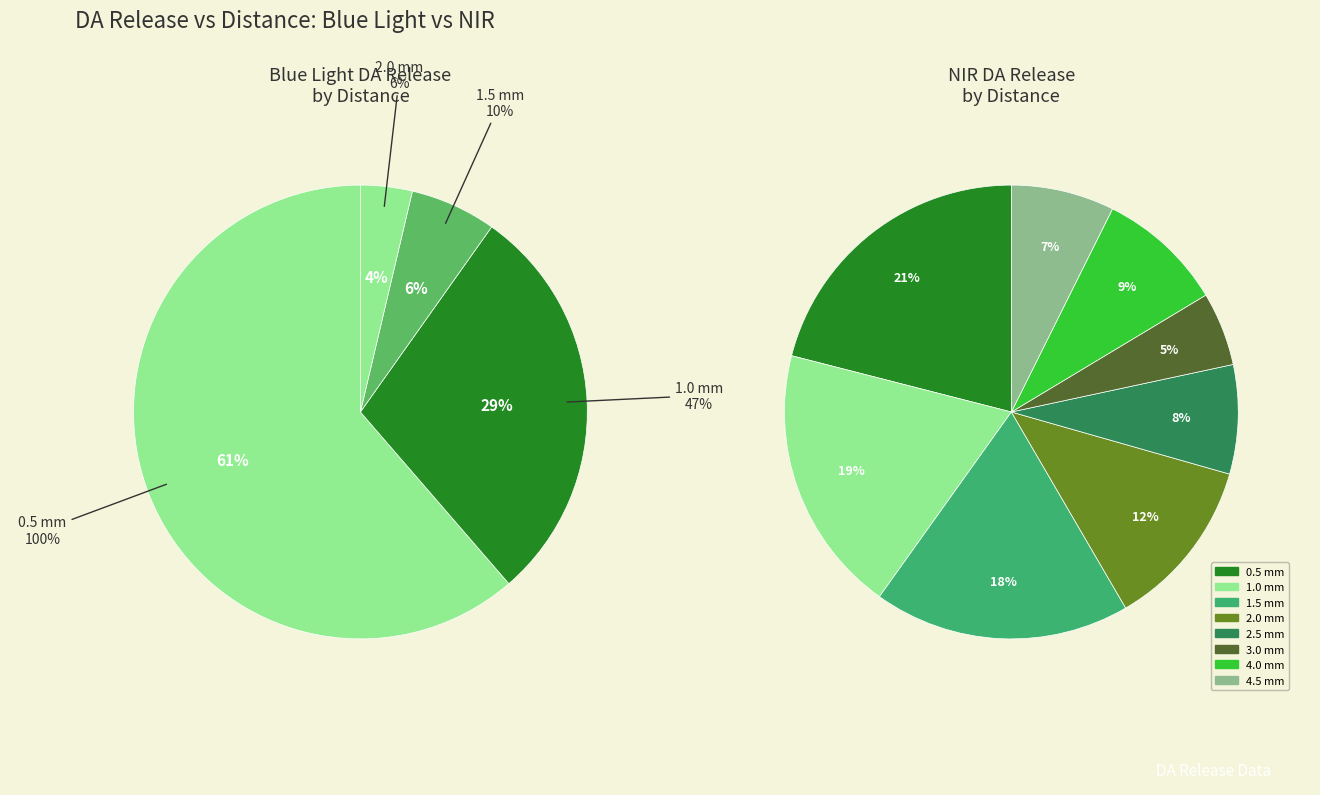

Does 4.5 mm represent more than half of the total?

No